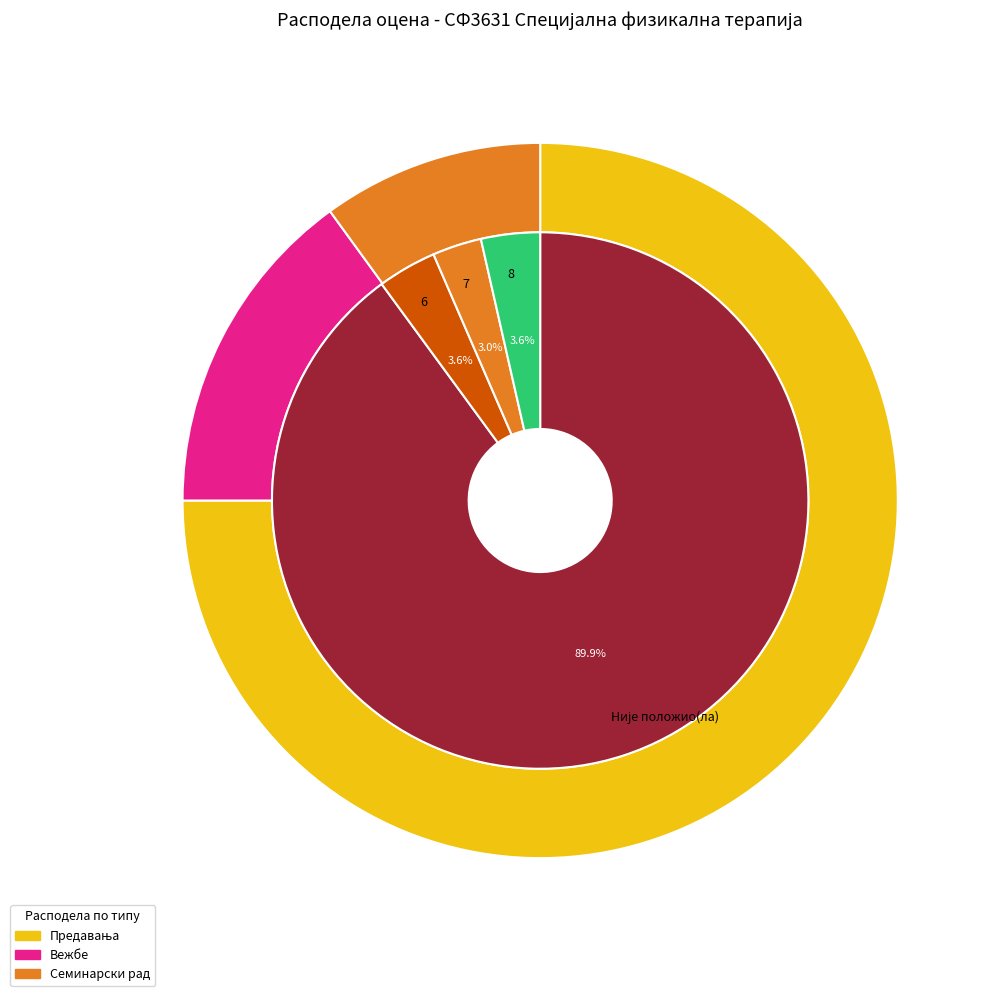

Between 6 and Није положио(ла), which is larger?

Није положио(ла)